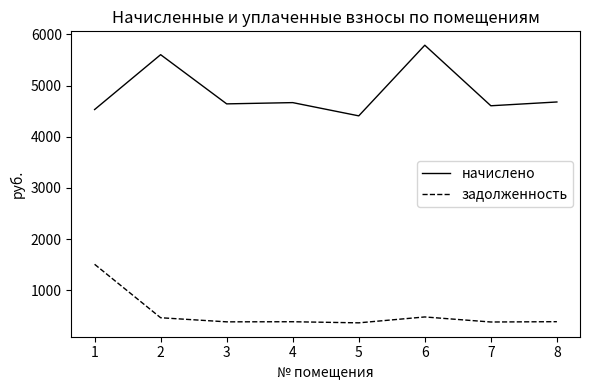

What is the difference between the highest and lowest values at 7?

4220.9